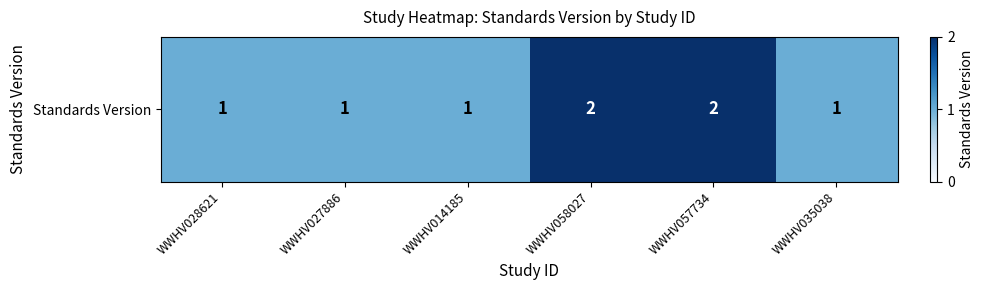

Where is the data nearest to the value 1?

WWHV028621